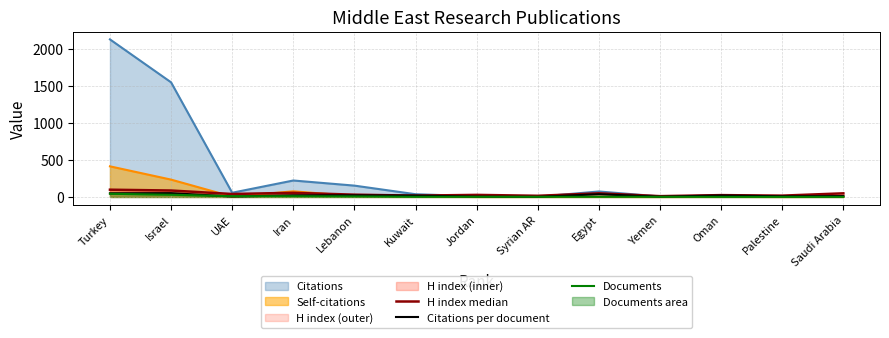

How many values in the Documents series are below 2?

3